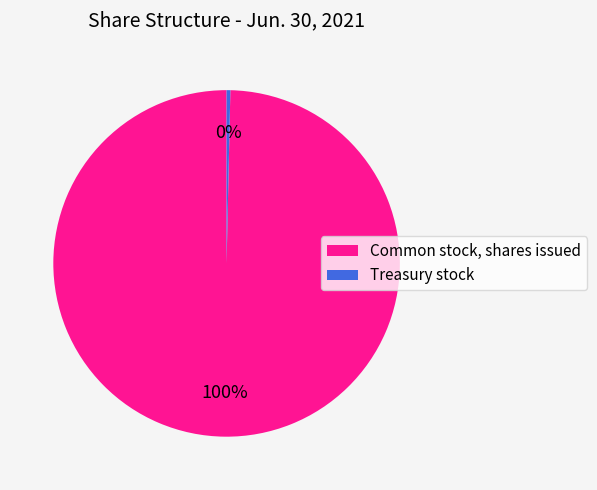

Which slice represents more than half of the pie?

Common stock, shares issued